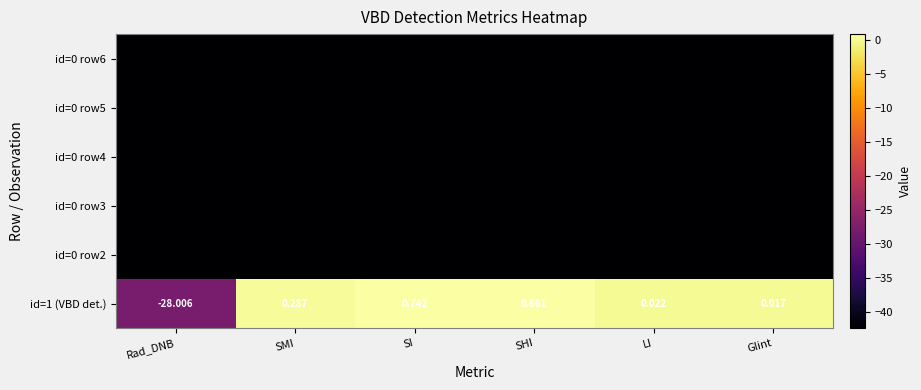

At which label does id=1 (VBD det.) reach its peak?

SHI